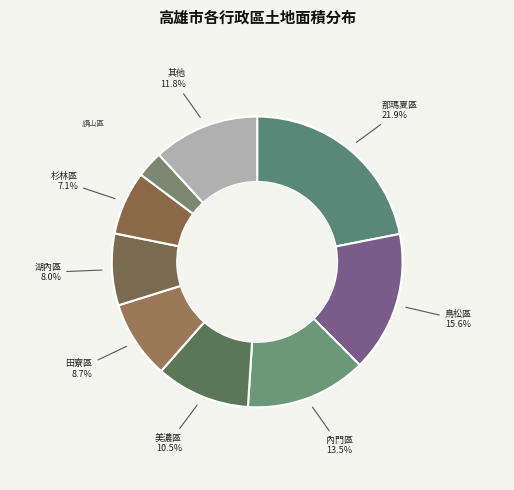

Which category has the biggest portion of the pie?

那瑪夏區